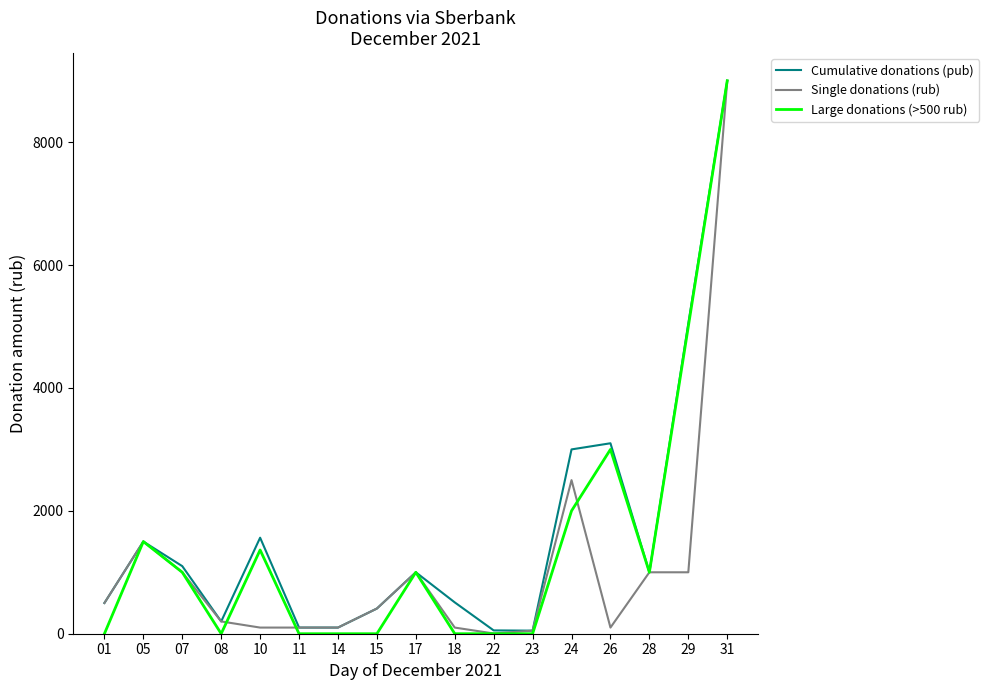

What are all the series names shown in the legend?

Cumulative donations (рub), Single donations (rub), Large donations (>500 rub)